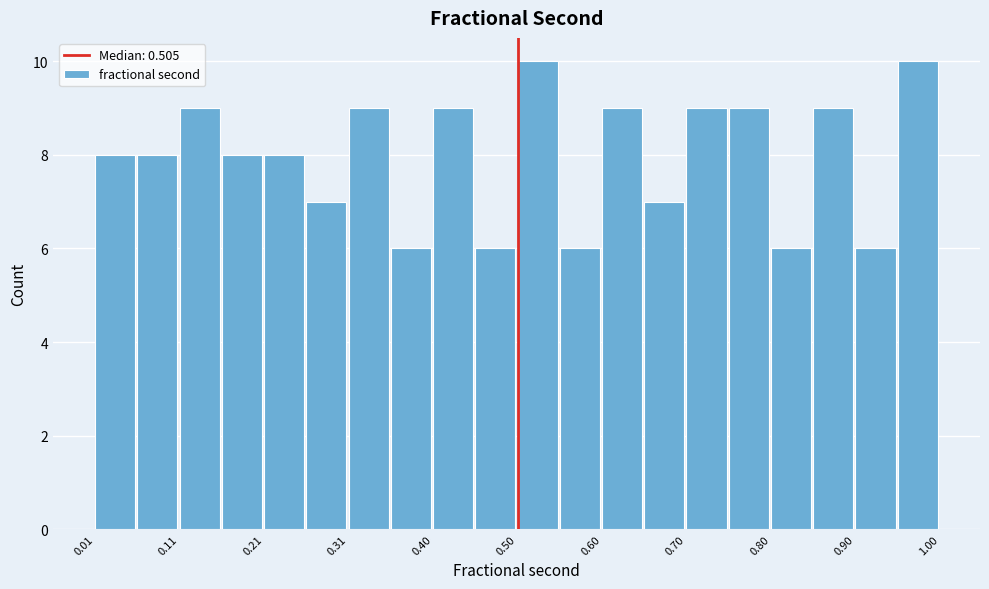

Reading left to right, transcribe this chart: for each bar, give the range it covers on the x-axis and its height. Neither the bar edges nor the heights are printed on the chart, so give them approximately, as read against the axes.

0.01 to 0.06: 8
0.06 to 0.11: 8
0.11 to 0.16: 9
0.16 to 0.21: 8
0.21 to 0.26: 8
0.26 to 0.31: 7
0.31 to 0.36: 9
0.36 to 0.40: 6
0.40 to 0.45: 9
0.45 to 0.50: 6
0.50 to 0.55: 10
0.55 to 0.60: 6
0.60 to 0.65: 9
0.65 to 0.70: 7
0.70 to 0.75: 9
0.75 to 0.80: 9
0.80 to 0.85: 6
0.85 to 0.90: 9
0.90 to 0.95: 6
0.95 to 1.00: 10